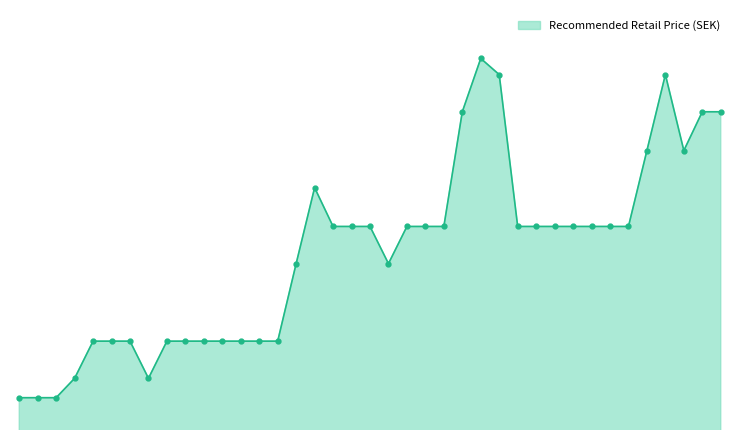

What is the label of the 12th point from the right?

BRH18-1